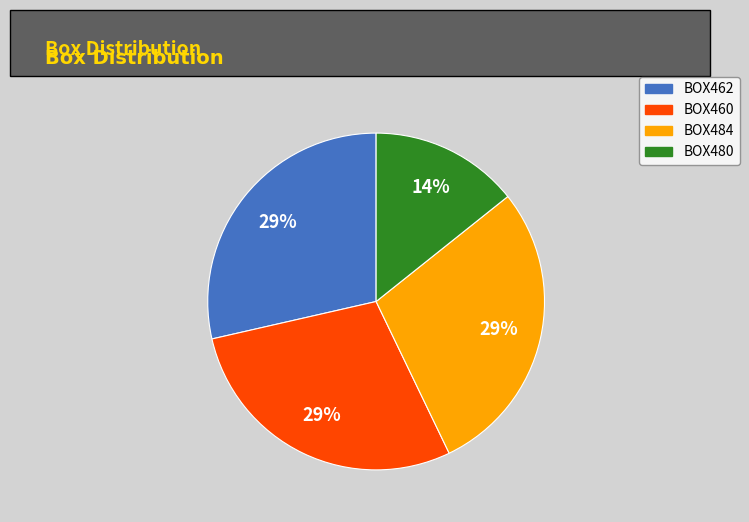

Which slice is the smallest?

BOX480